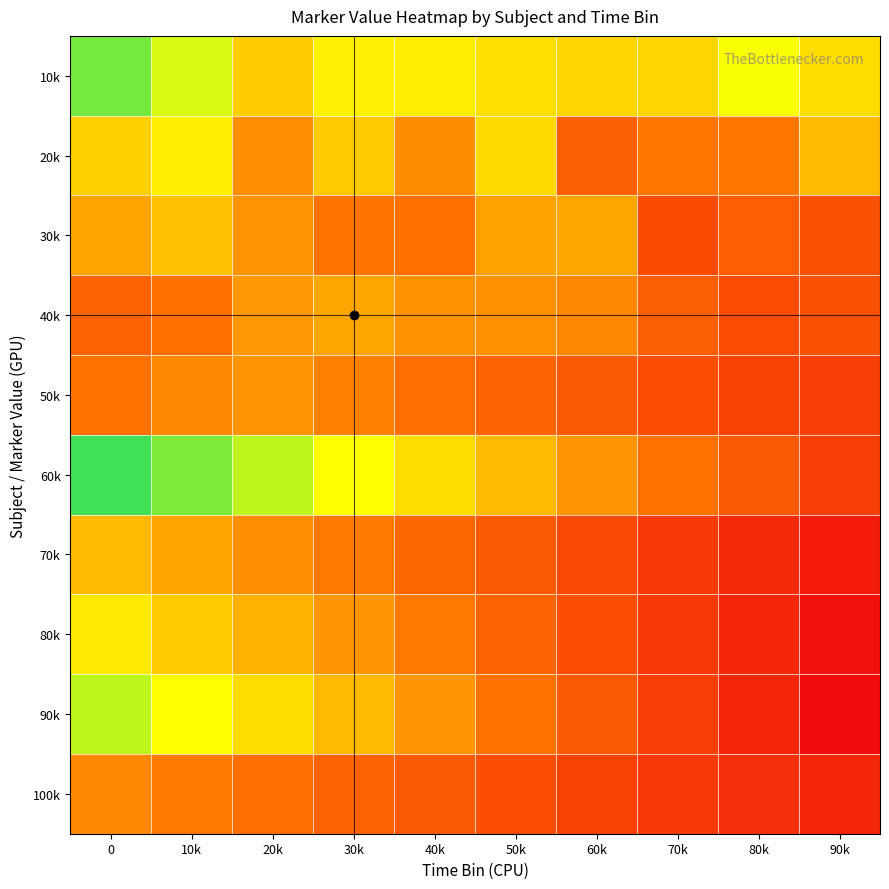

How many distinct data groups are displayed?

10